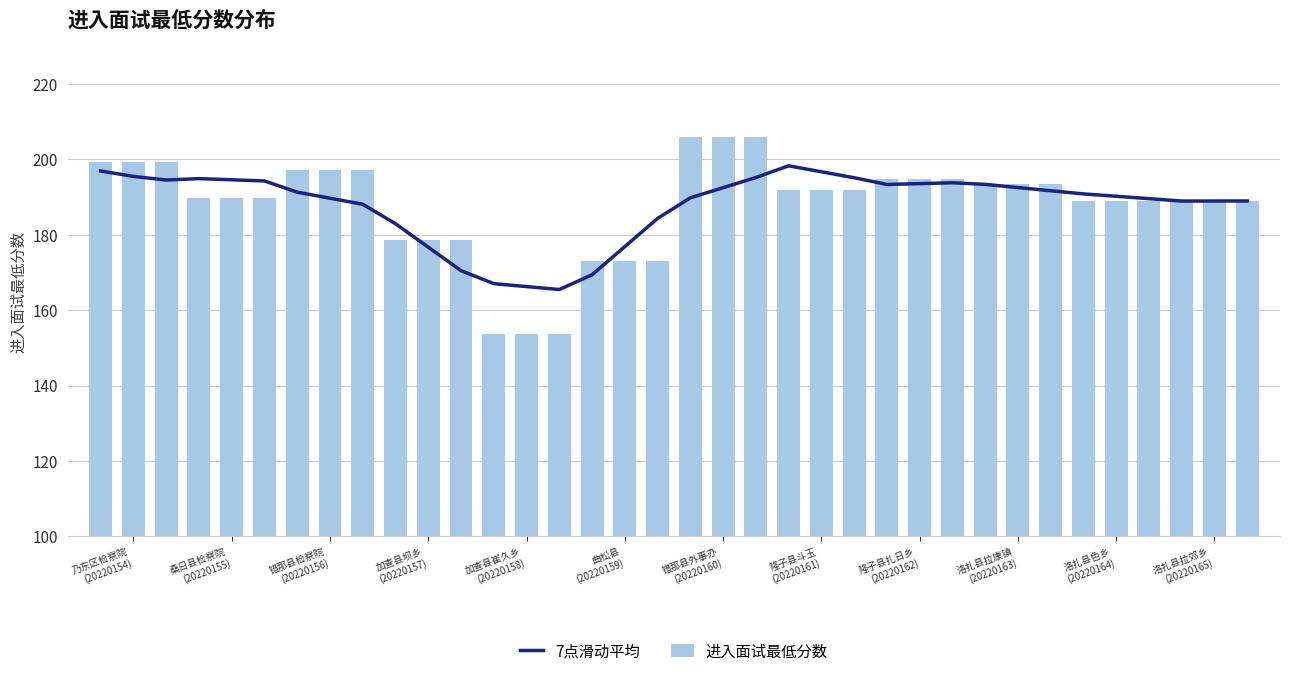

Reading left to right, extract all data points from this chart.

7点滑动平均: 196.9	195.4	194.5	194.9	194.5	194.2	191.3	189.7	188.1	182.9	176.7	170.5	167.0	166.2	165.5	169.4	176.8	184.3	189.8	192.5	195.1	198.3	196.7	195.1	193.3	193.5	193.8	193.3	192.5	191.6	190.8	190.2	189.5	188.9	188.9	188.9
进入面试最低分数: 199.3	199.3	199.3	189.7	189.7	189.7	197.1	197.1	197.1	178.5	178.5	178.5	153.6	153.6	153.6	173.0	173.0	173.0	205.8	205.8	205.8	191.8	191.8	191.8	194.8	194.8	194.8	193.4	193.4	193.4	188.9	188.9	188.9	189.0	189.0	189.0